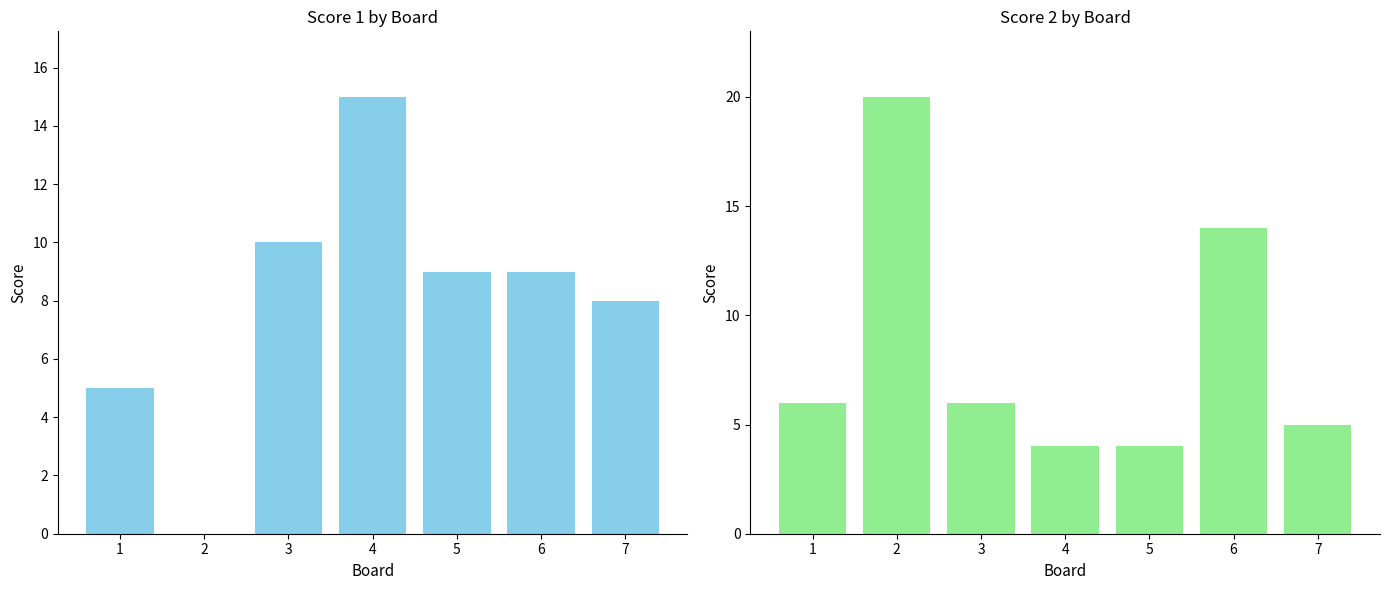

How many values in the Score 2 series are below 6?

3